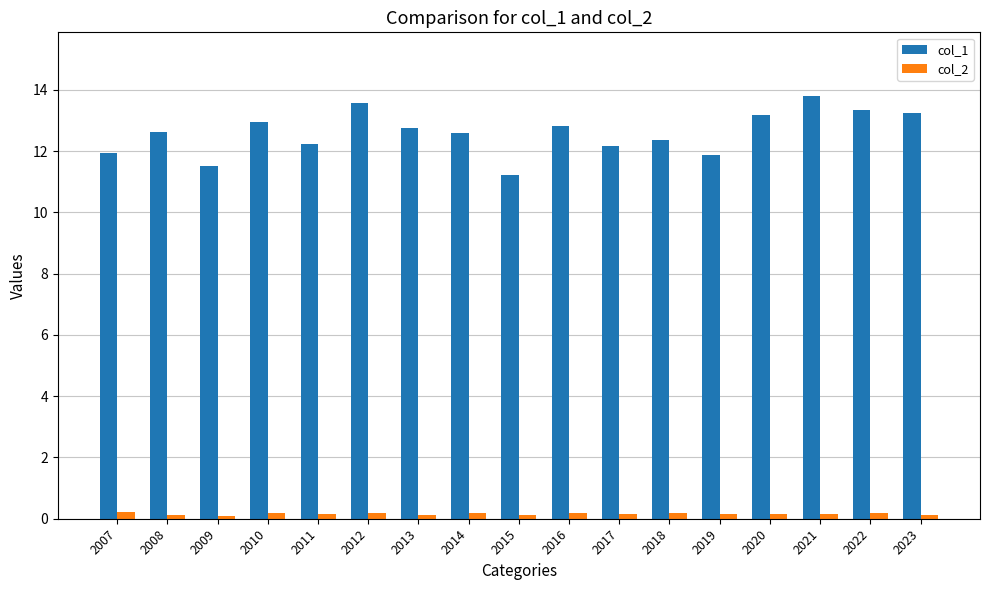

What value does the col_2 series have at 2017?

0.2